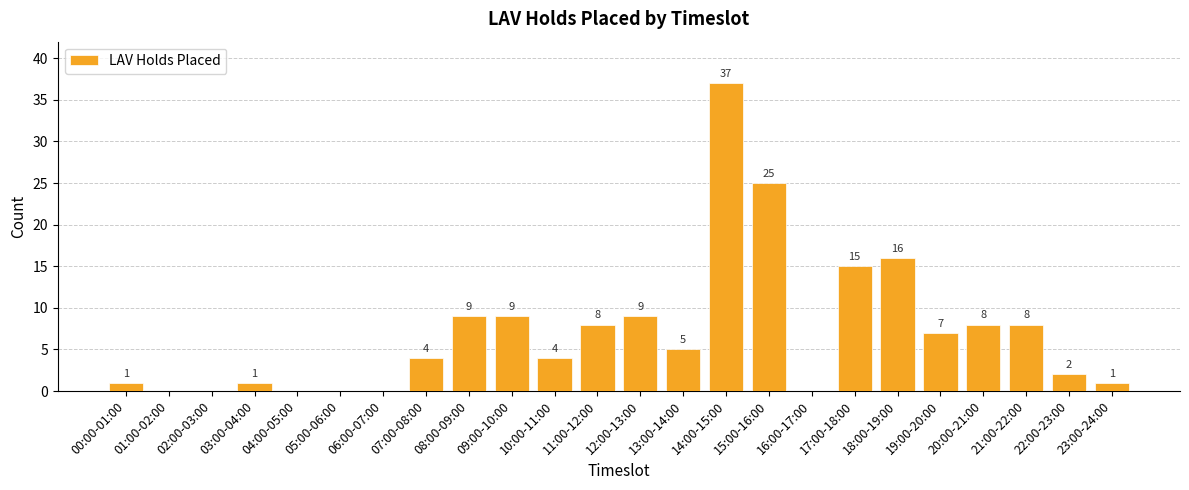

What is the greatest value displayed?

37